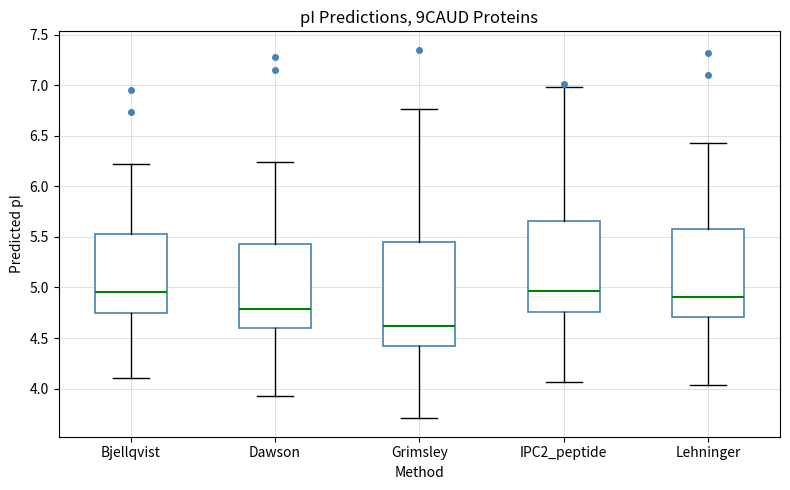

Comparing the boxes themselves (not the whiskers), which one is the tallest?

Grimsley